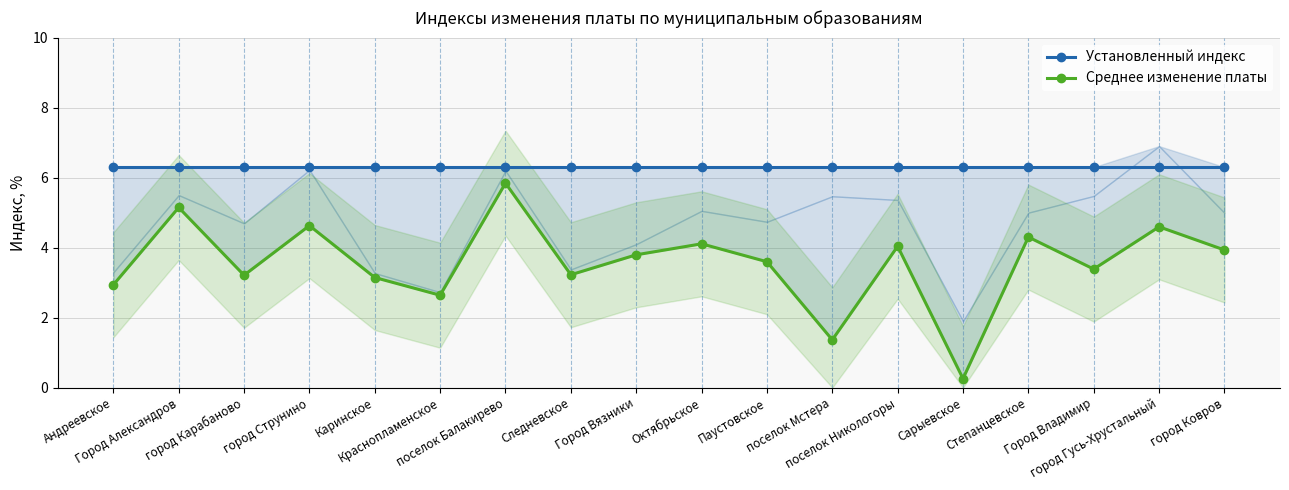

Read the Установленный индекс value at Андреевское.

6.3